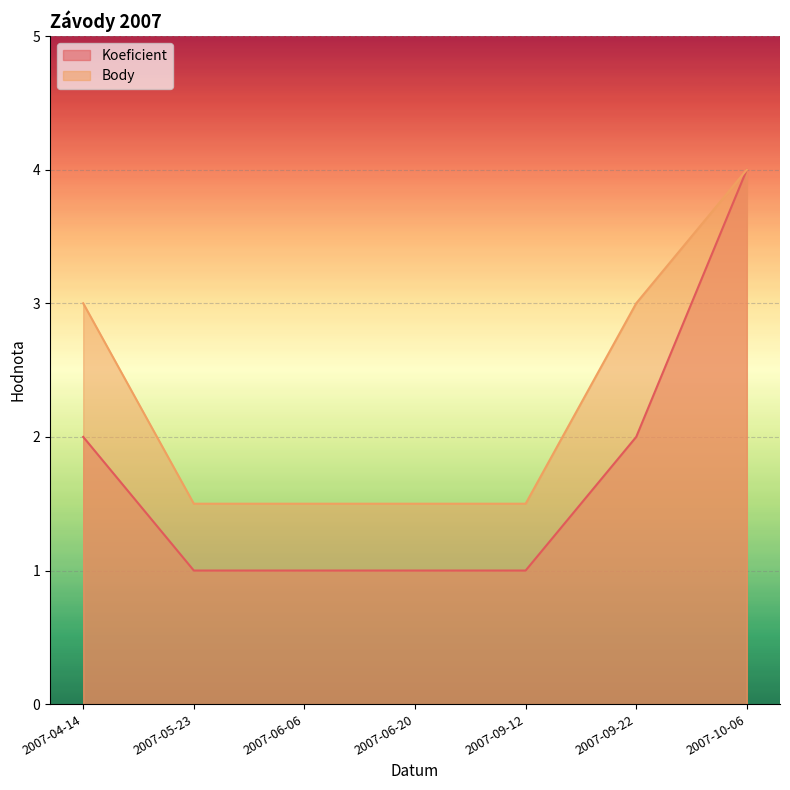

At which category does the chart reach its minimum across all series?

2007-05-23